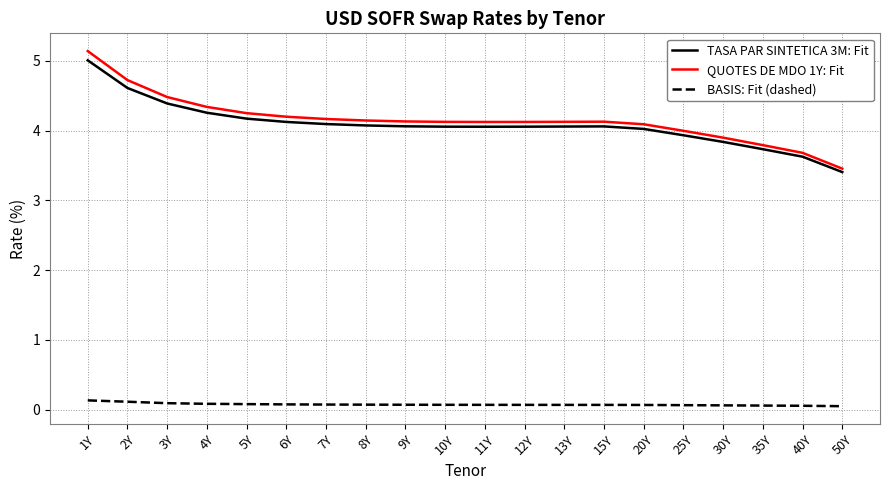

At which label does TASA PAR SINTETICA 3M: Fit first exceed 4?

1Y